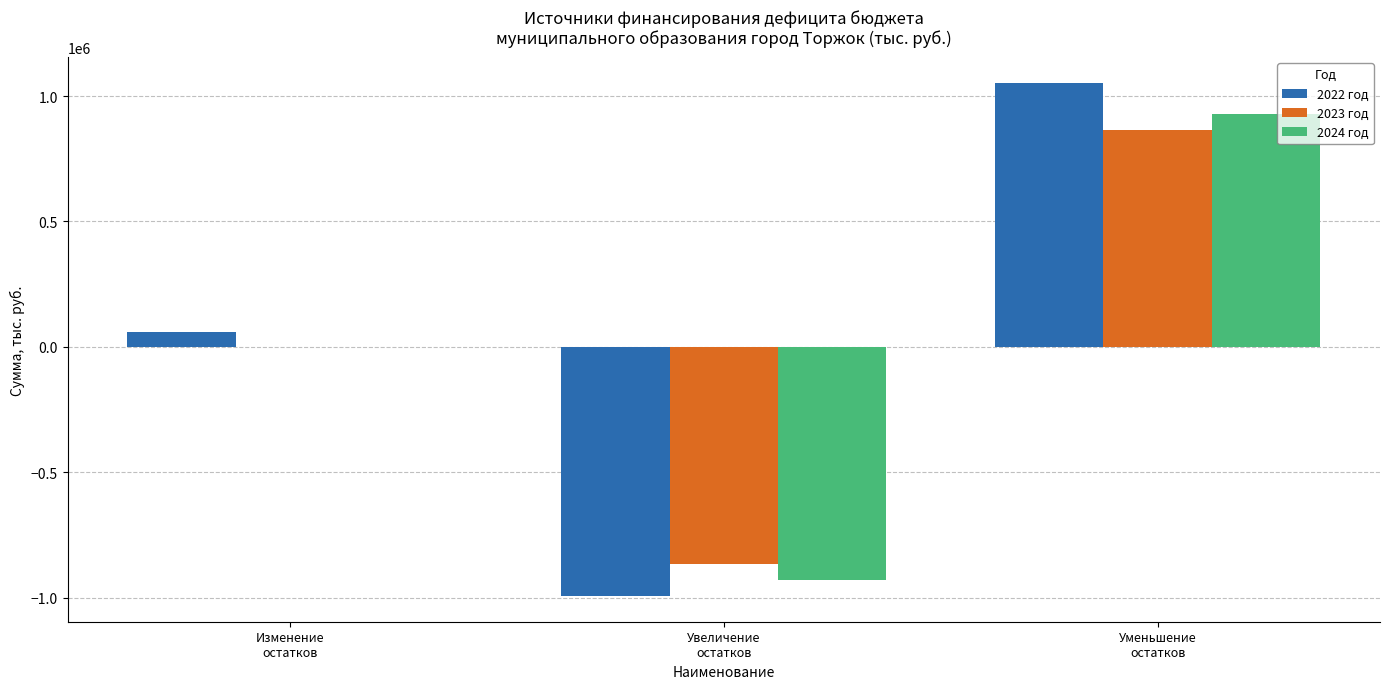

How many categories are shown in the chart?

3